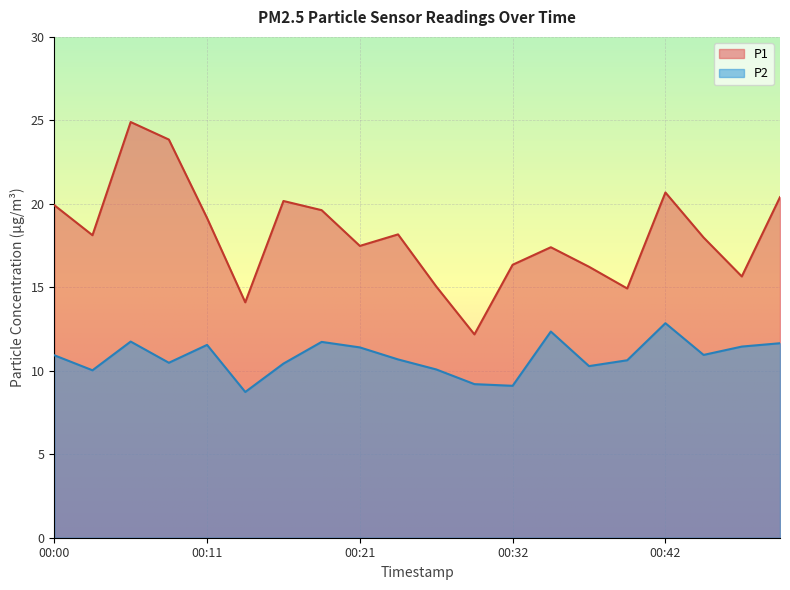

What are all the series names shown in the legend?

P1, P2